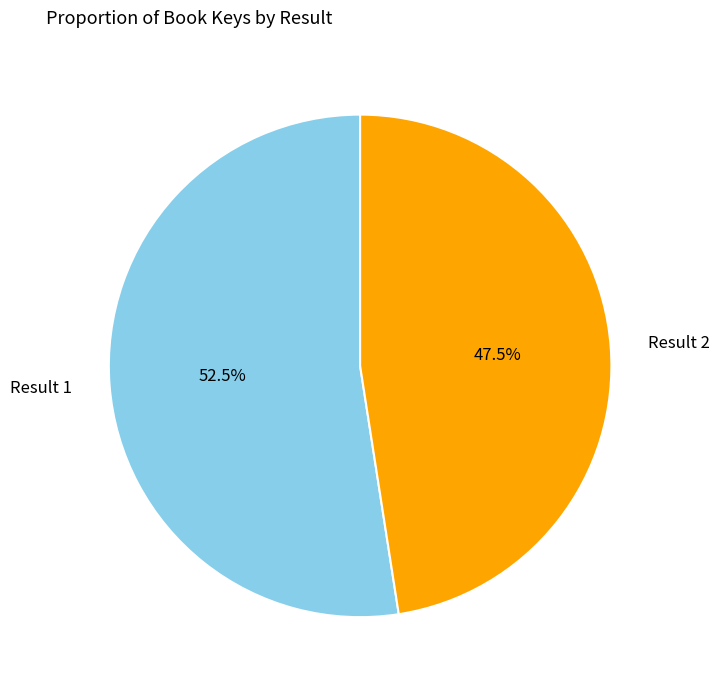

Is there any slice that represents more than half of the pie?

Yes